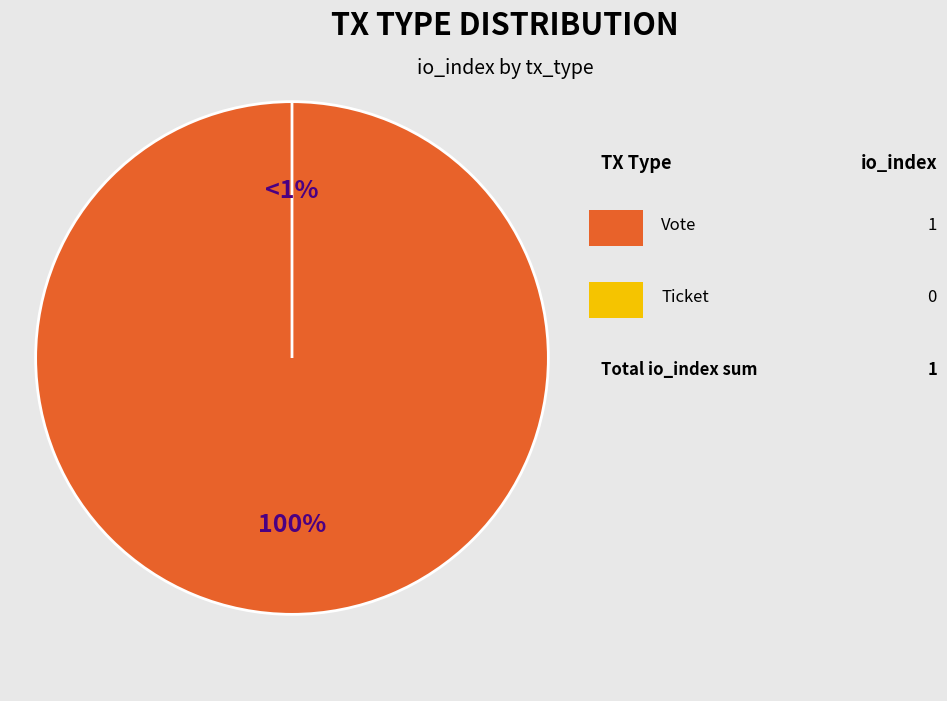

What is the majority slice?

Vote